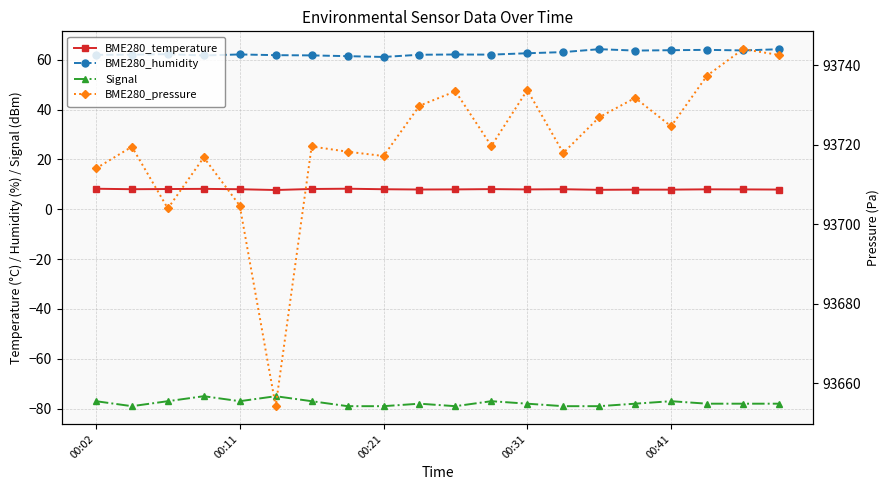

True or false: BME280_pressure and BME280_humidity intersect in this chart.

False